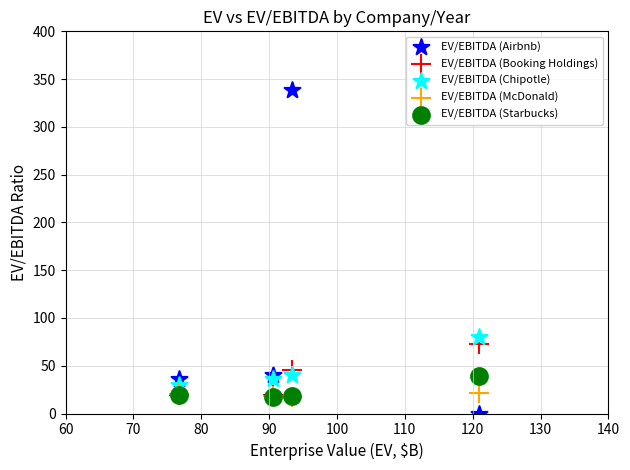

Across all series, what Y value is closest to 169?

79.9